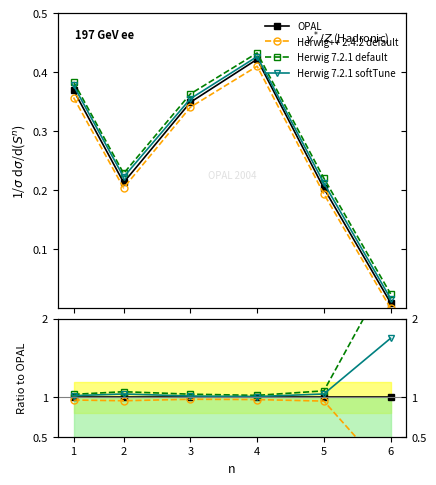

True or false: Herwig 7.2.1 default has a value of 1.2 at 6.

False